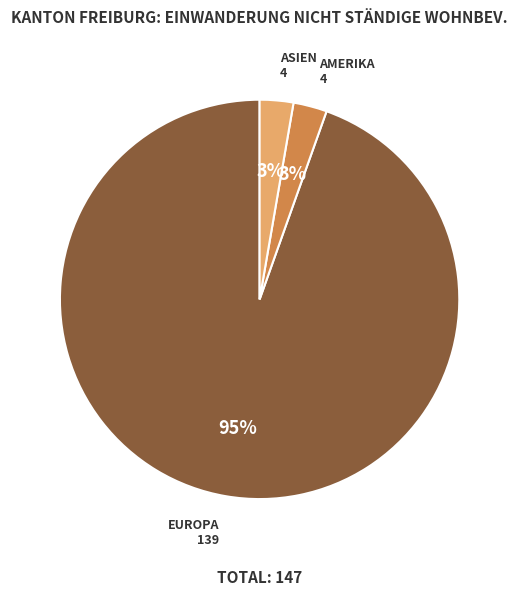

To the nearest percent, what is the average slice percentage?

33%